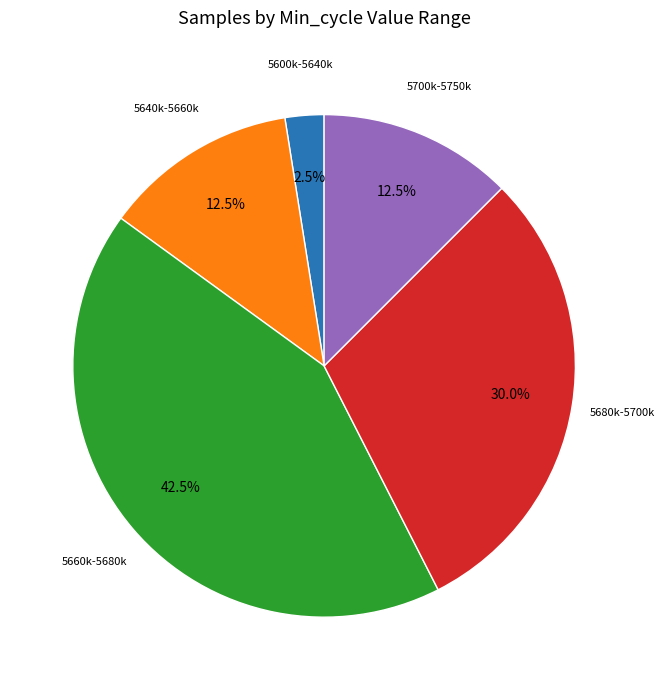

Is there a majority slice in this chart?

No